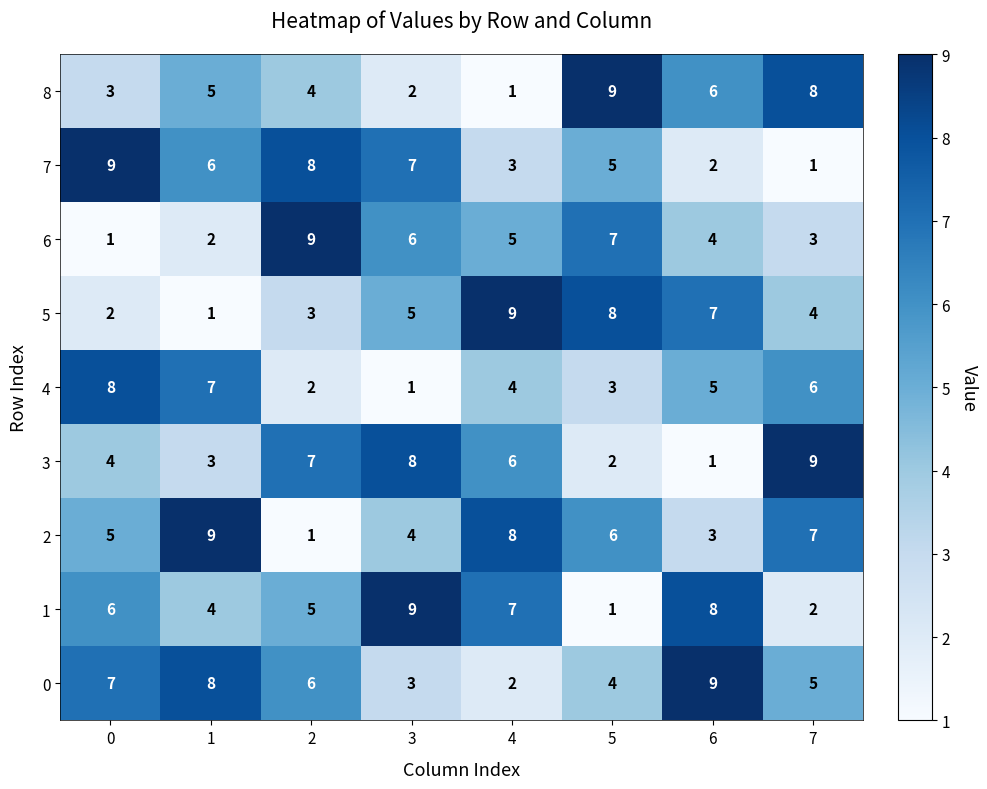

Is it true that 7 equals 3 at 4?

True